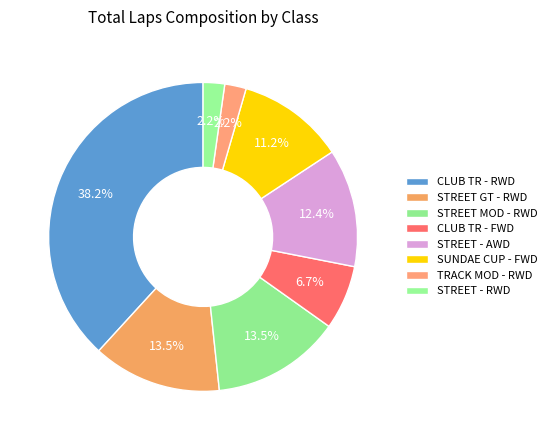

How many slices are in this pie chart?

8